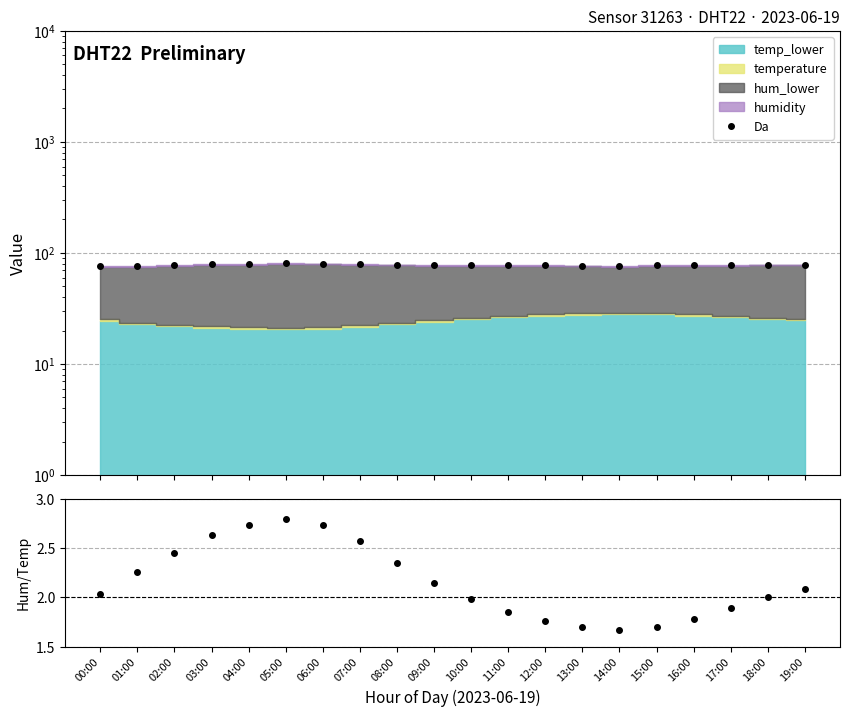

Reading left to right, extract all data points from this chart.

Da: 76.5	76.6	77.7	79.2	80.0	80.4	80.3	79.6	78.6	78.0	77.9	77.6	77.2	77.0	76.9	77.2	77.8	78.3	78.6	78.6
Hum/Temp: 2.0	2.3	2.5	2.6	2.7	2.8	2.7	2.6	2.3	2.1	2.0	1.9	1.8	1.7	1.7	1.7	1.8	1.9	2.0	2.1